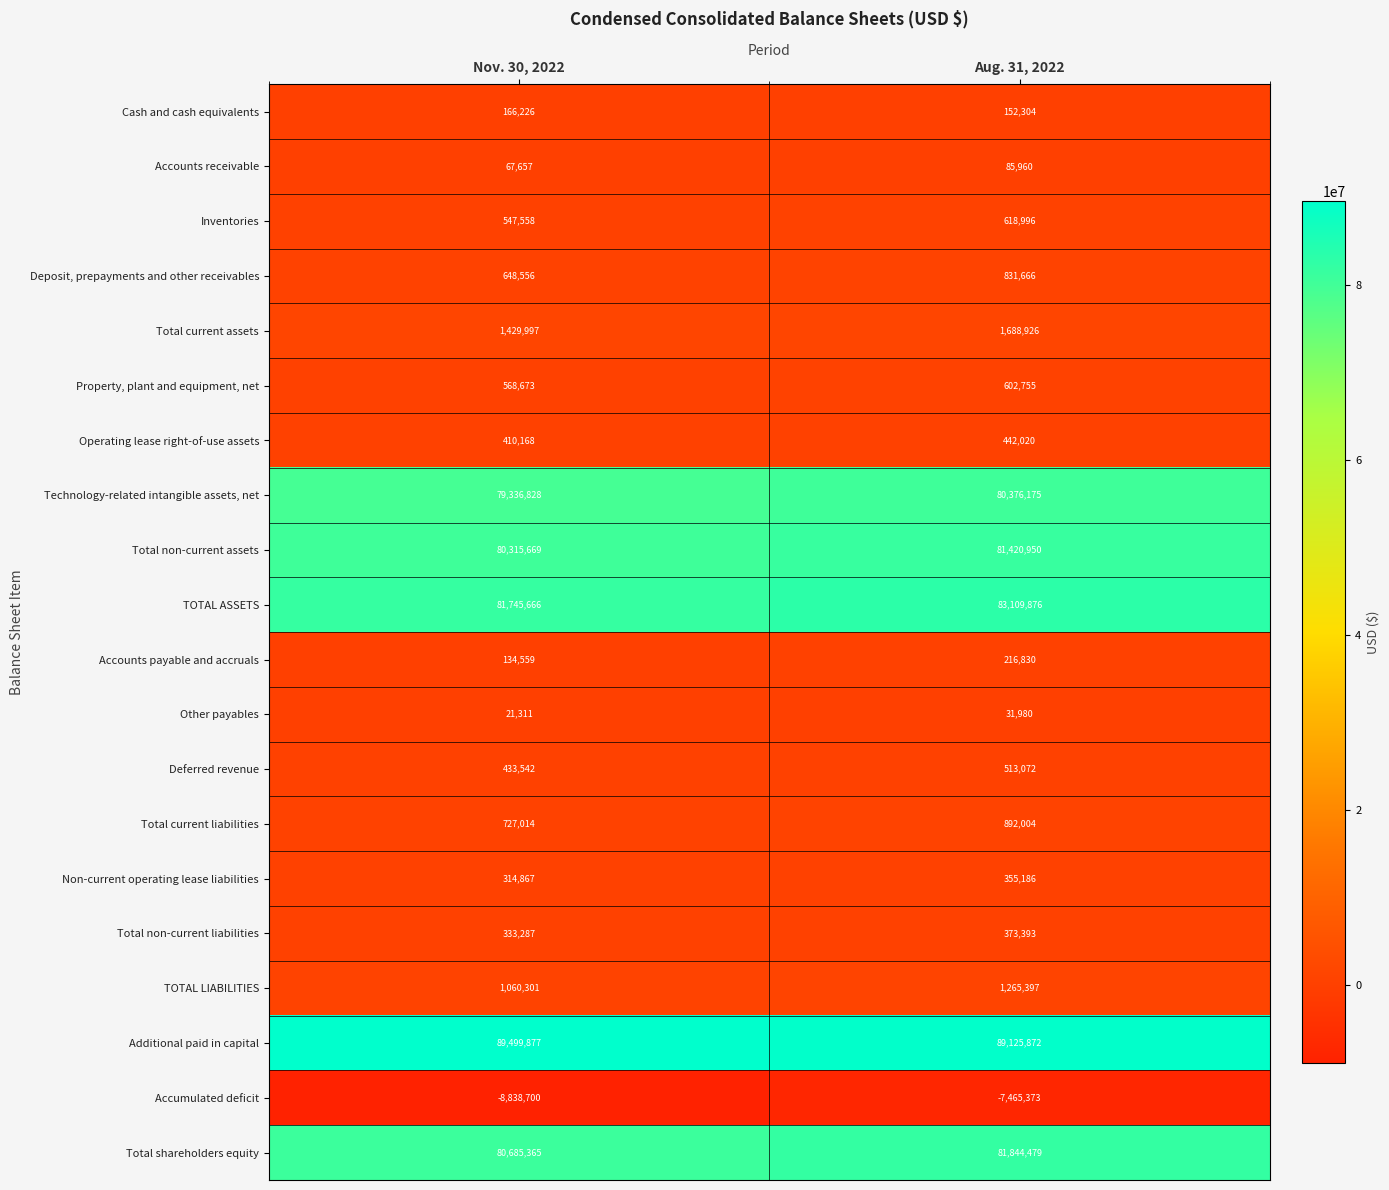

Which series has the widest spread of values?

Accumulated deficit